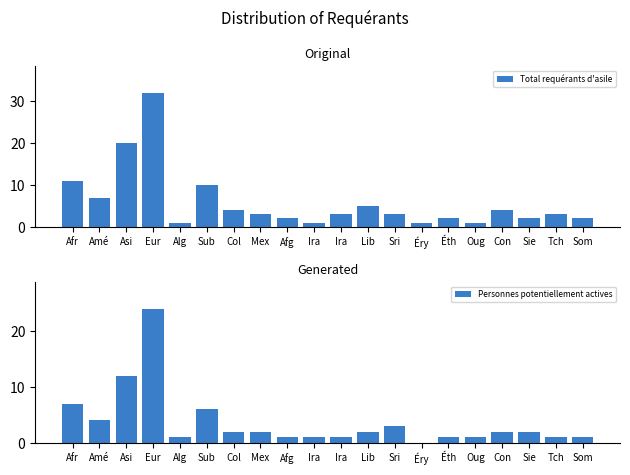

What is the sum of all Personnes potentiellement actives values?

74